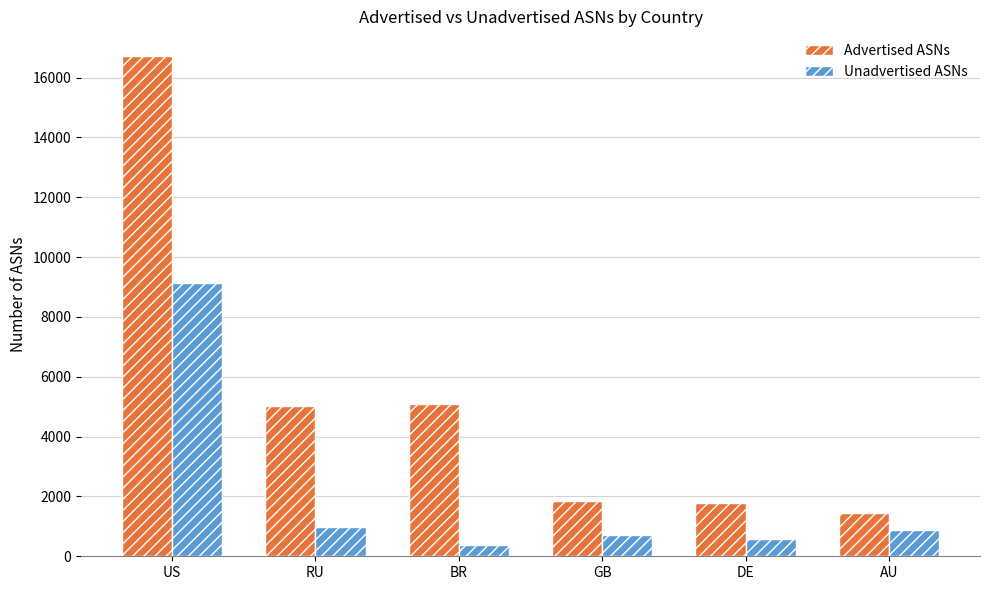

Which category has the lowest value in the Advertised ASNs series?

AU